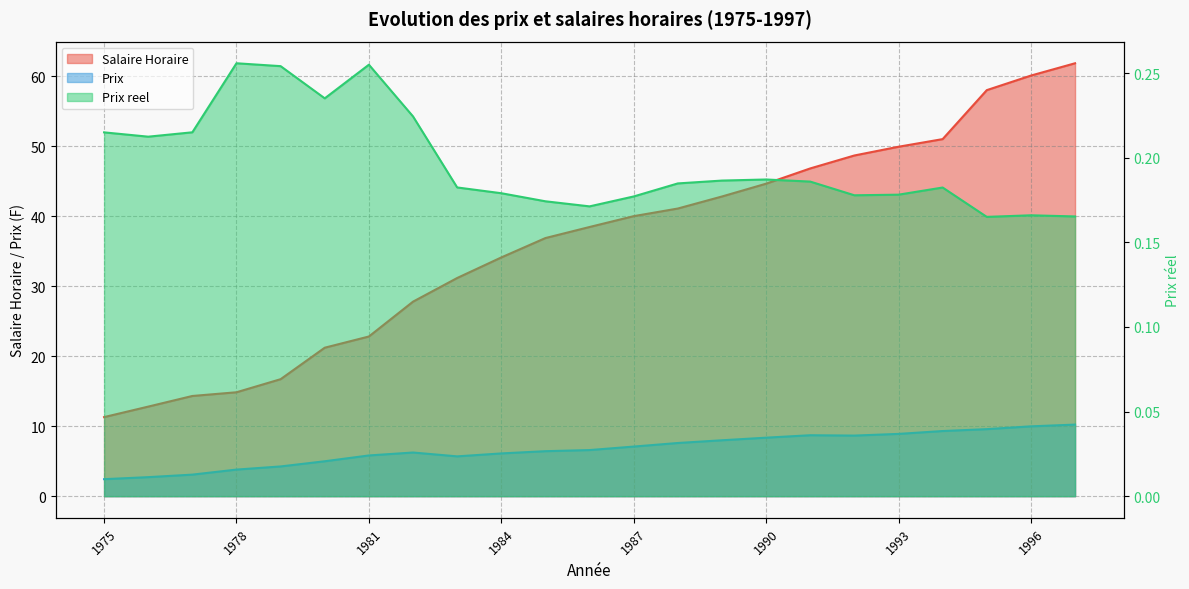

List the series in order of their peak value, highest first.

Salaire Horaire, Prix, Prix reel